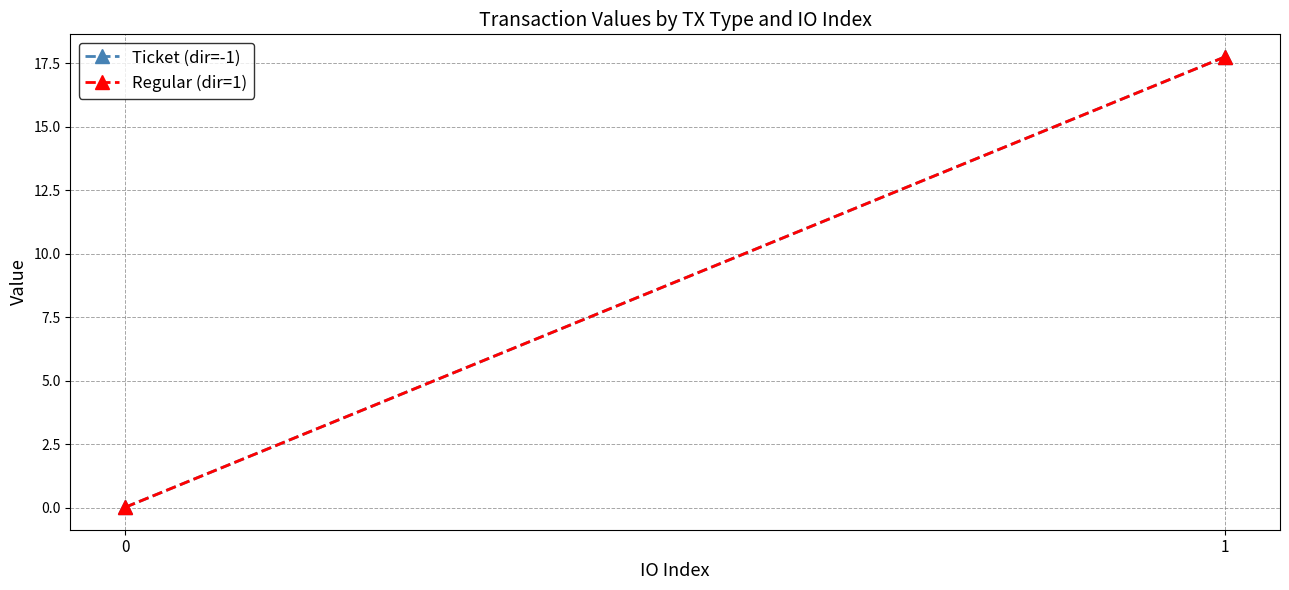

Reading left to right, transcribe all the data shown in this chart.

Ticket (dir=-1): 0=0.0	1=17.7
Regular (dir=1): 0=0.0	1=17.7